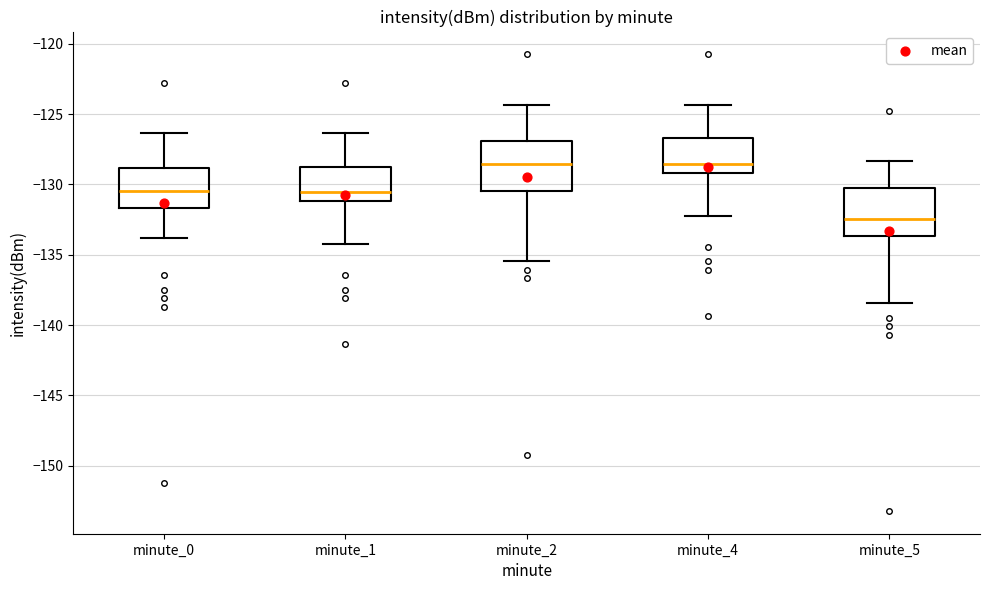

Where does the upper whisker of the box for minute_5 end on the y-axis? The values are not printed on the chart, so give them approximately, as read against the axis.

-128.5